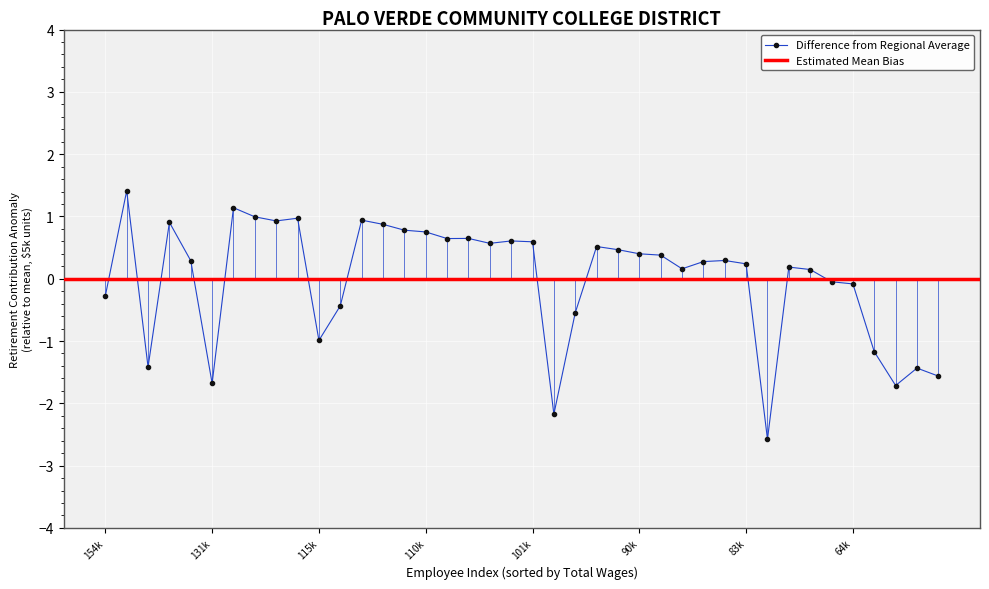

Reading right to left, transcribe all the data shown in this chart.

-1.6	-1.4	-1.7	-1.2	-0.1	-0.0	0.1	0.2	-2.6	0.2	0.3	0.3	0.2	0.4	0.4	0.5	0.5	-0.5	-2.2	0.6	0.6	0.6	0.6	0.6	0.8	0.8	0.9	0.9	-0.4	-1.0	1.0	0.9	1.0	1.1	-1.7	0.3	0.9	-1.4	1.4	-0.3